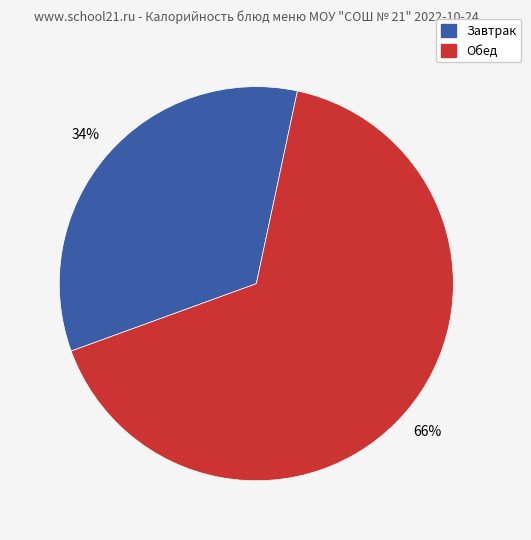

Which slice is the smallest?

Завтрак